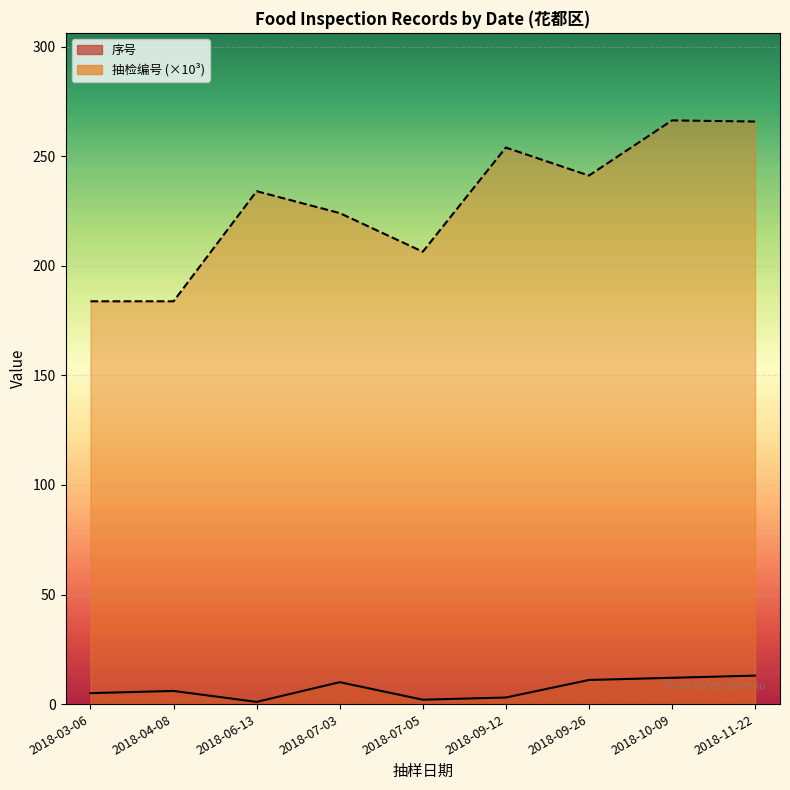

What is the value of the 序号_line point at the 6th from the left?

3.0